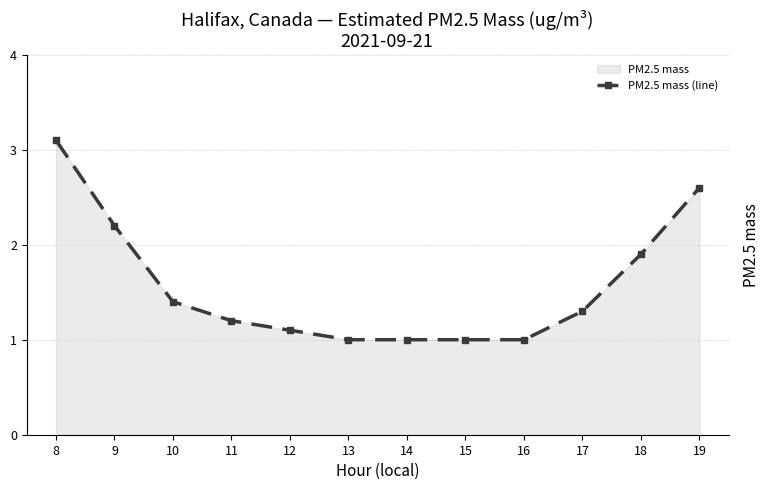

What is the value of the 5th point from the left?

1.1